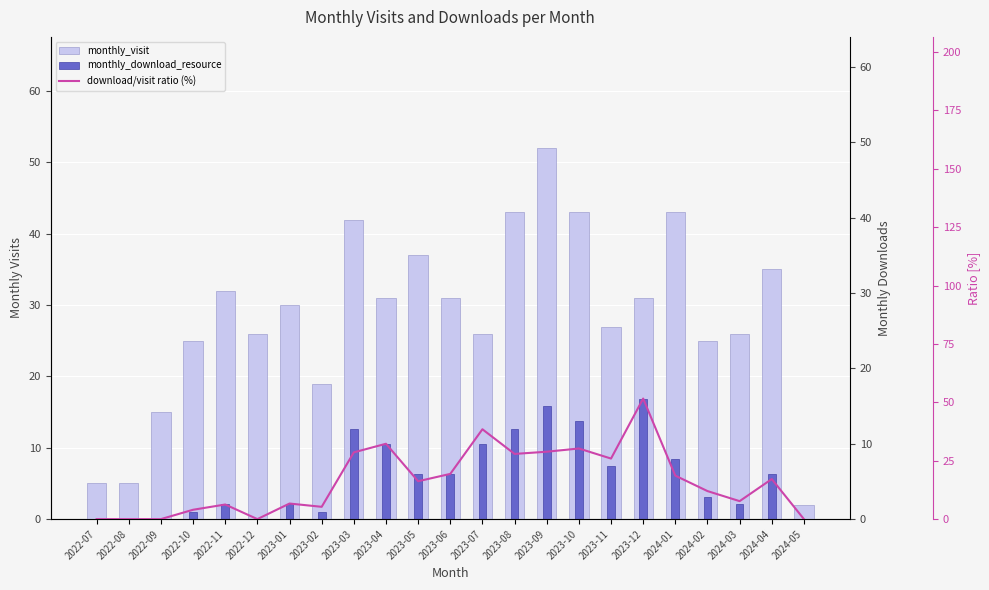

What is the value of the monthly_visit bar at the 8th from the left?

19.0